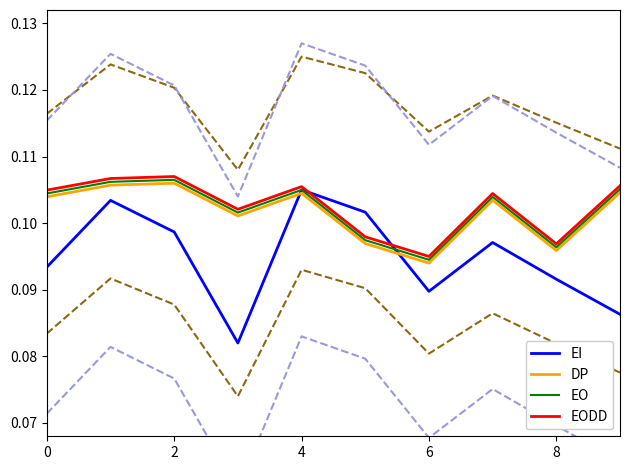

Is the value of EODD at 5 greater than the value of EI at 9?

Yes